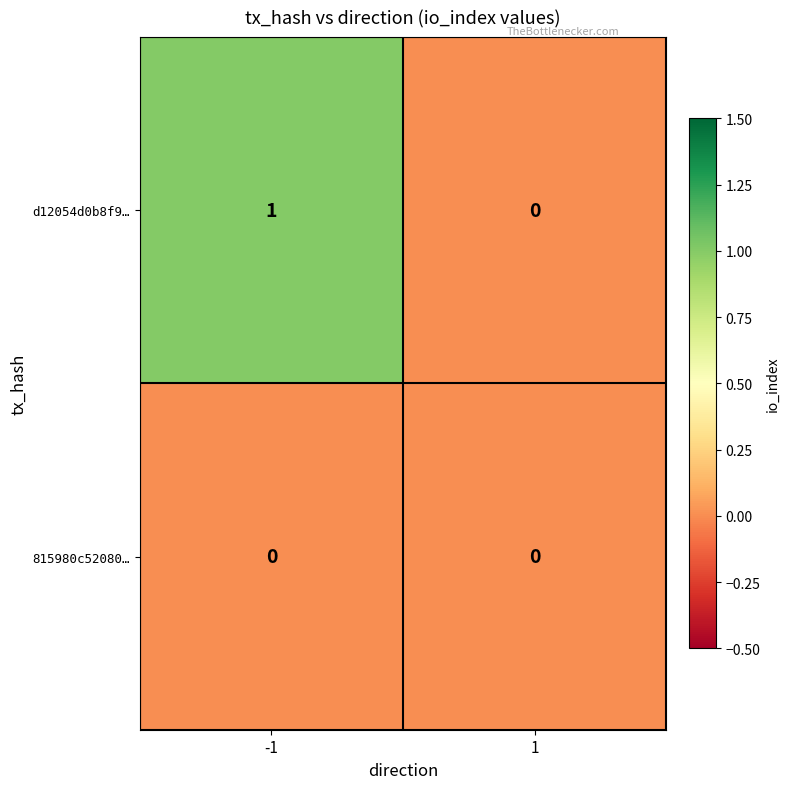

List the series in order of their peak value, lowest first.

815980c52080…, d12054d0b8f9…